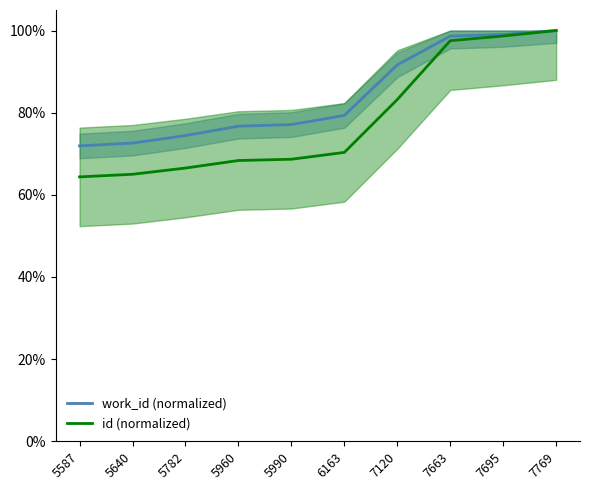

At how many categories does at least one series exceed 0?

10